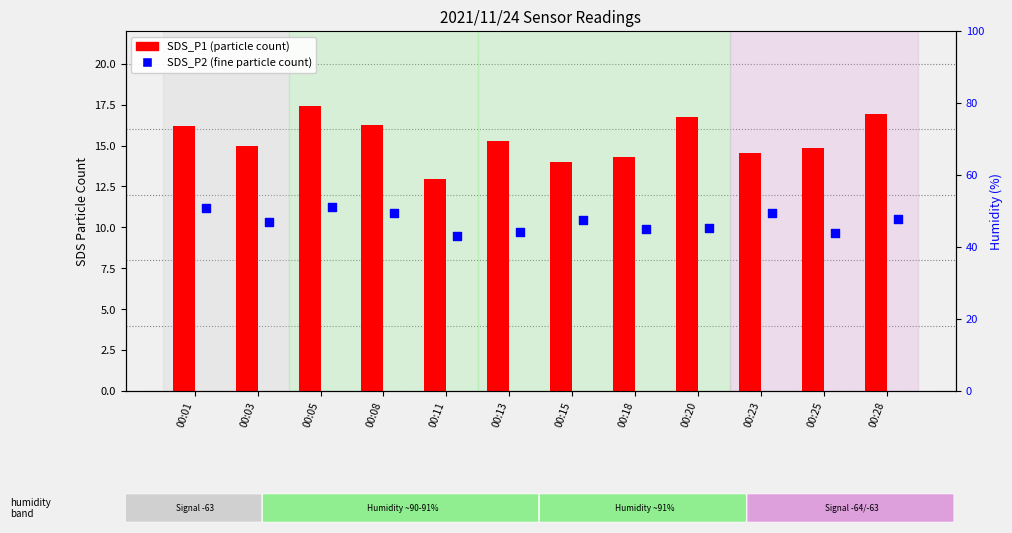

Is the value of SDS_P2 at 00:01 greater than the value of SDS_P1 at 00:20?

No